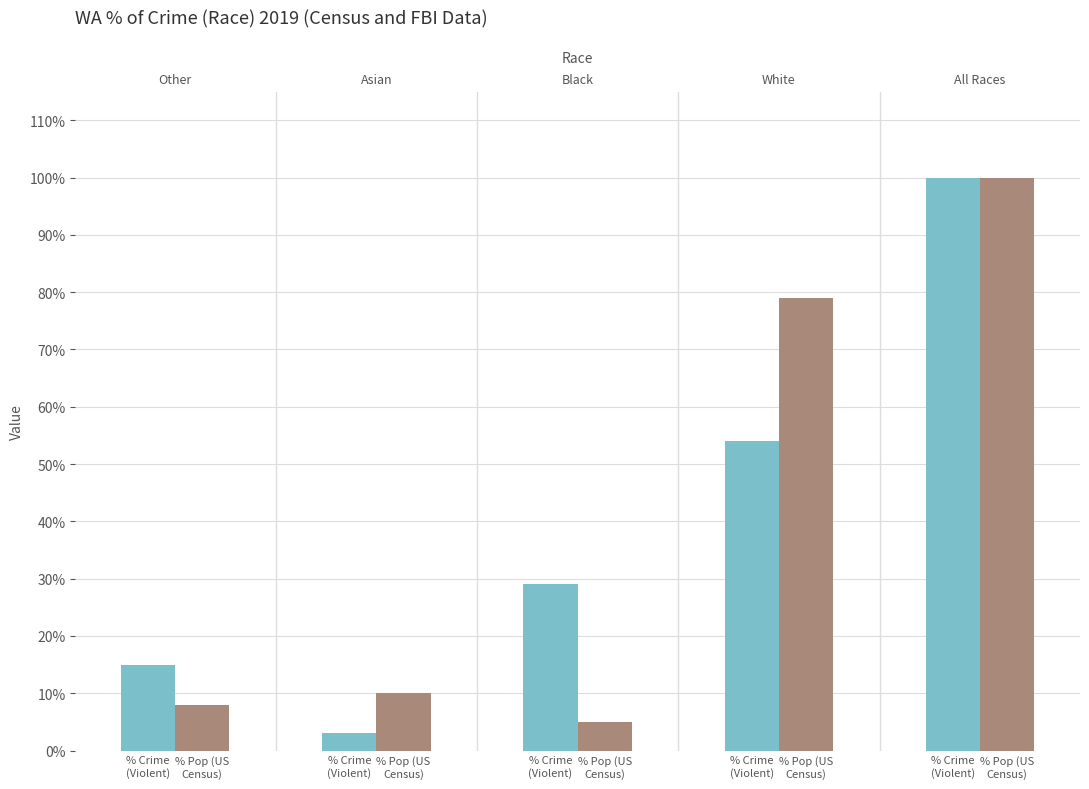

How many series are shown in this chart?

2